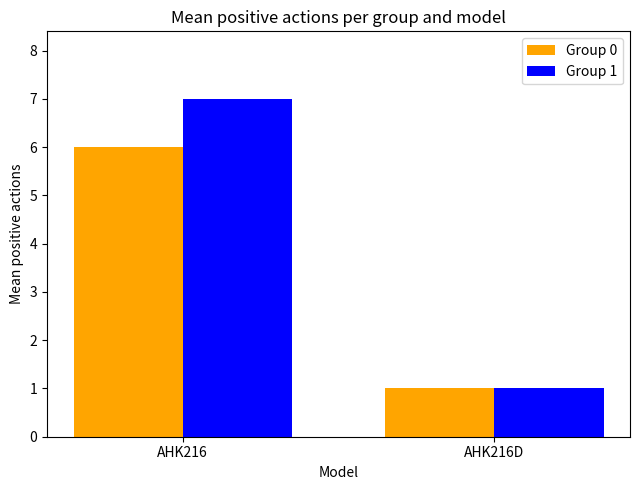

Is the value of Group 1 at AHK216D greater than the value of Group 0 at AHK216?

No